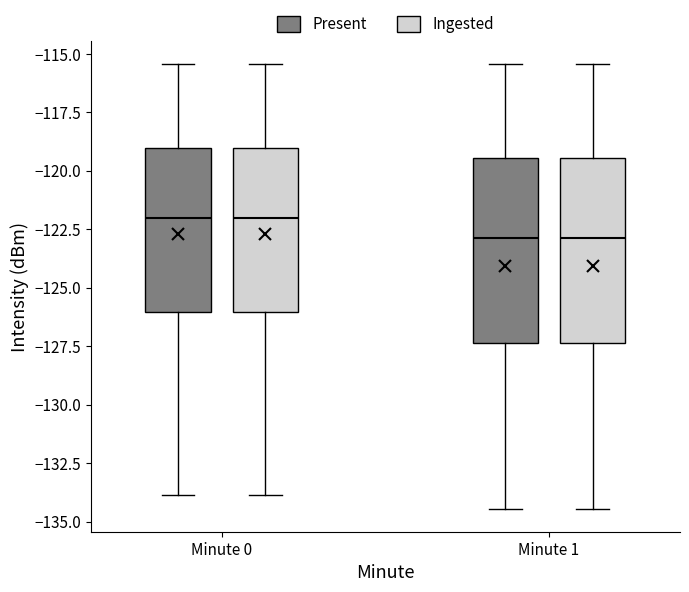

Reading left to right, read every box against the y-axis: the position of its median line, the range the box covers, and the ends of its whiskers. The values are not printed on the chart, so give them approximately, as read against the axis.

Minute 0 (Present): median -122.0, box -126.0 to -119.0, whiskers -134.0 to -115.5
Minute 0 (Ingested): median -122.0, box -126.0 to -119.0, whiskers -134.0 to -115.5
Minute 1 (Present): median -123.0, box -127.5 to -119.5, whiskers -134.5 to -115.5
Minute 1 (Ingested): median -123.0, box -127.5 to -119.5, whiskers -134.5 to -115.5